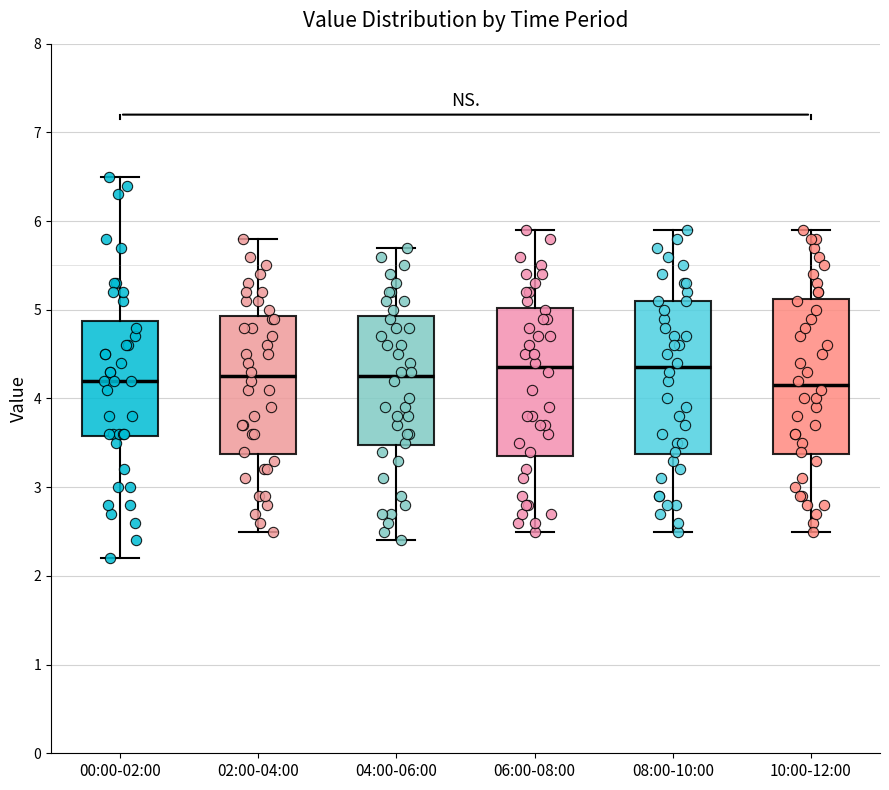

Reading left to right, read every box against the y-axis: the position of its median line, the range the box covers, and the ends of its whiskers. The values are not printed on the chart, so give them approximately, as read against the axis.

00:00-02:00: median 4.2, box 3.6 to 4.9, whiskers 2.2 to 6.5
02:00-04:00: median 4.3, box 3.4 to 4.9, whiskers 2.5 to 5.8
04:00-06:00: median 4.3, box 3.5 to 4.9, whiskers 2.4 to 5.7
06:00-08:00: median 4.4, box 3.4 to 5.0, whiskers 2.5 to 5.9
08:00-10:00: median 4.4, box 3.4 to 5.1, whiskers 2.5 to 5.9
10:00-12:00: median 4.2, box 3.4 to 5.1, whiskers 2.5 to 5.9